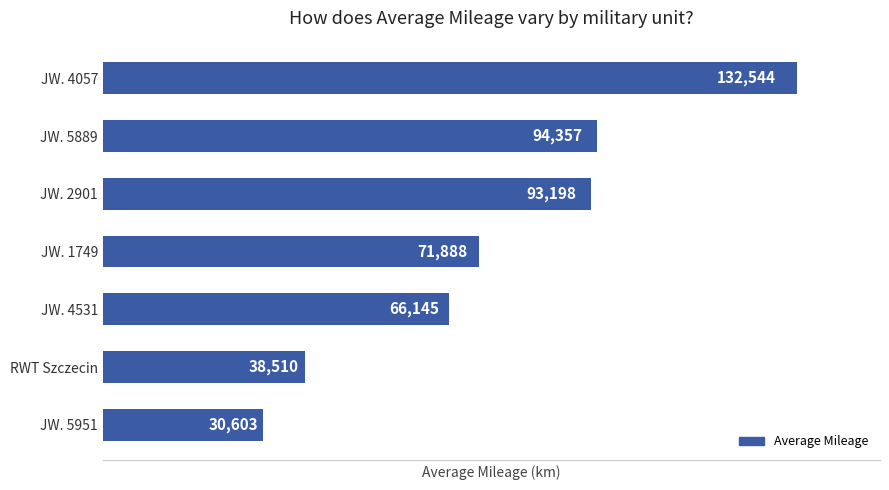

Count the number of data series in this chart.

1